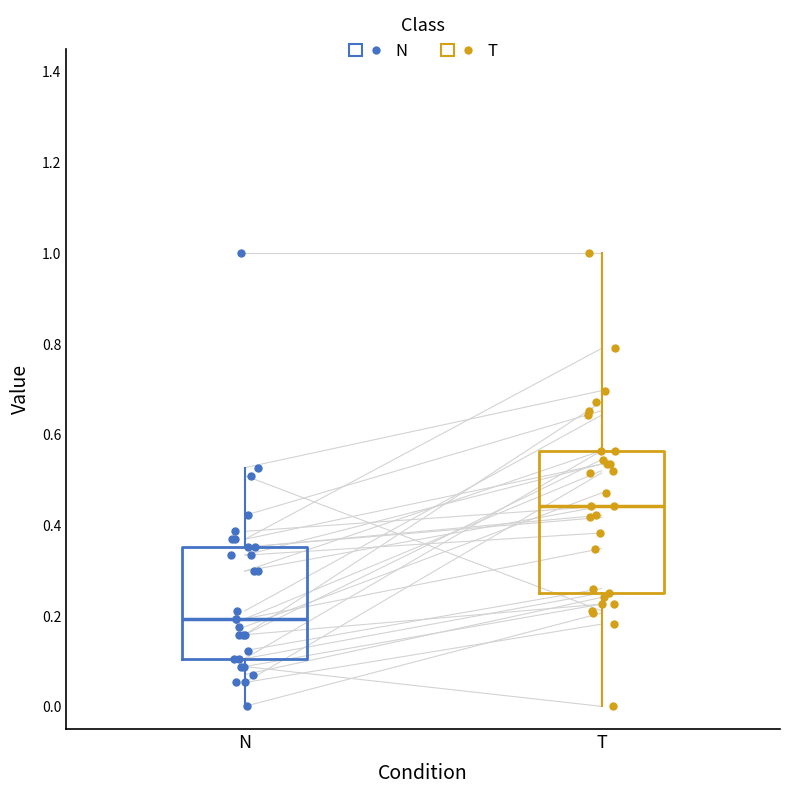

Which box is the tallest, from its lower edge to its upper edge?

T